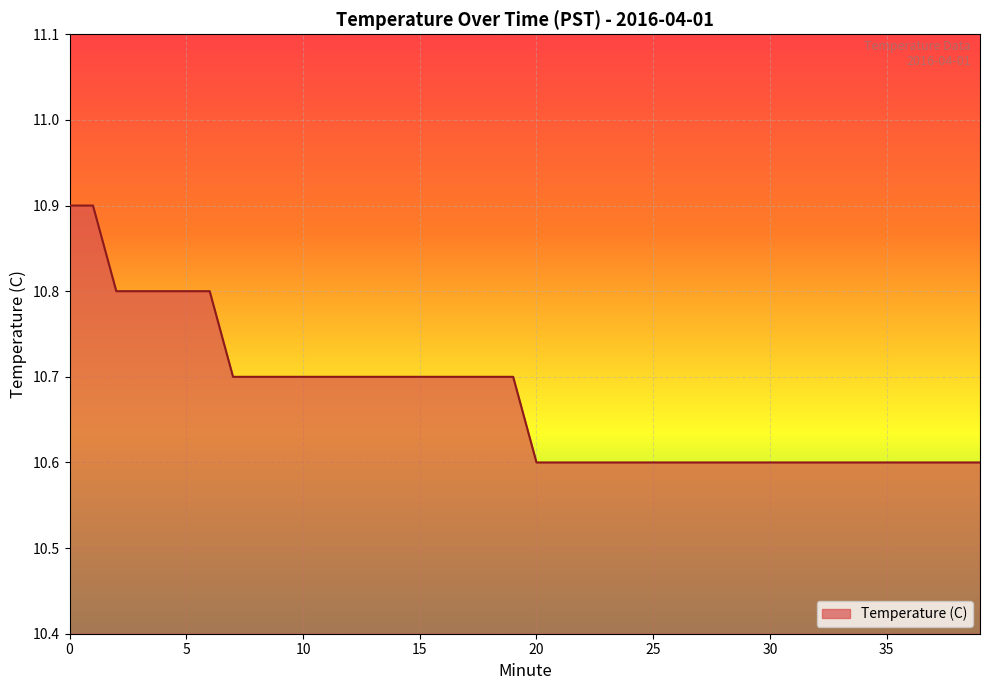

What is the maximum value shown in the chart?

10.9